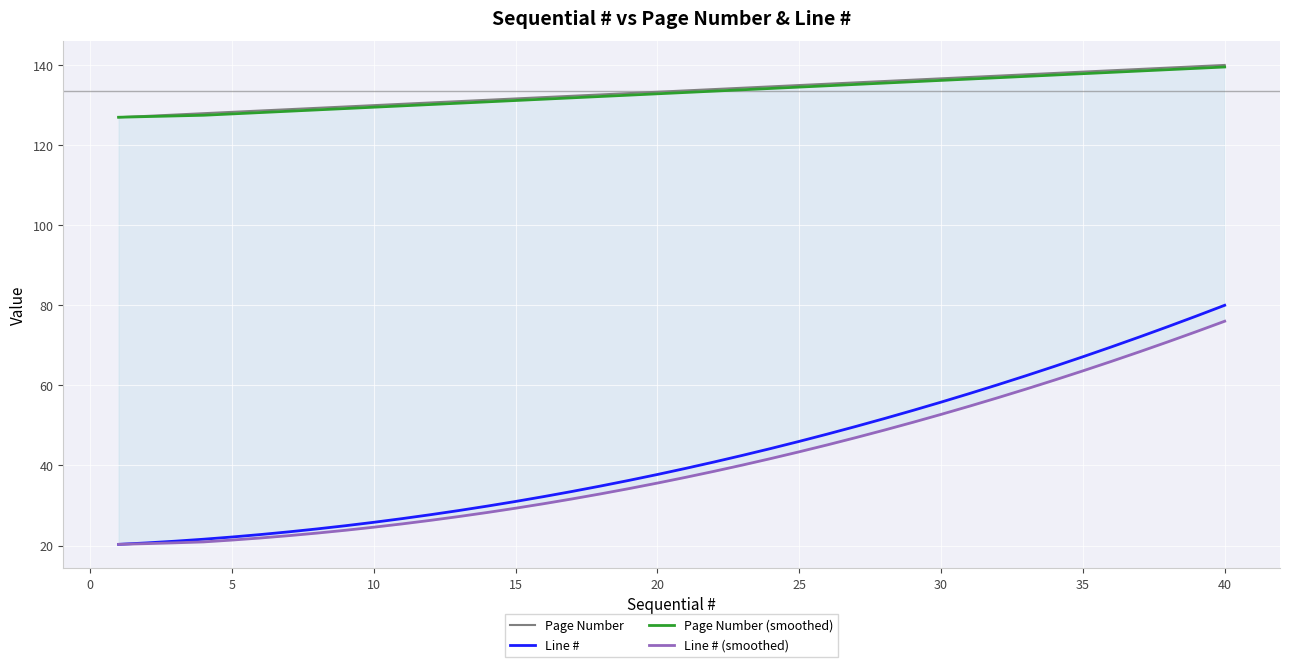

True or false: Page Number and Line # cross at least once.

False